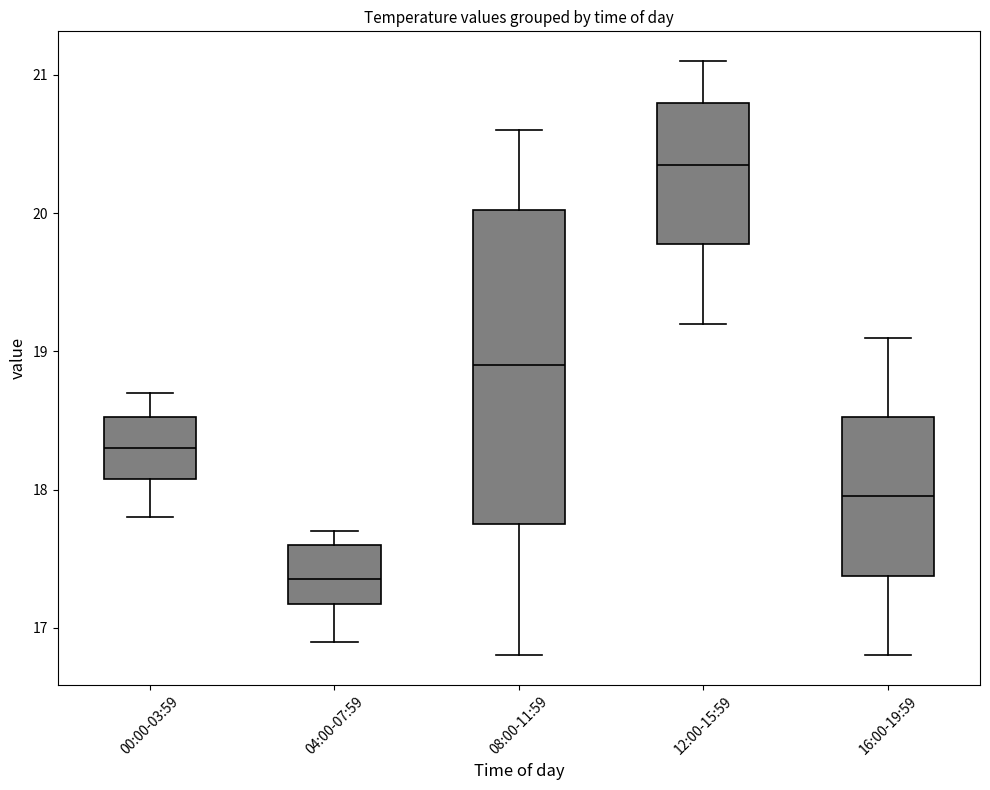

Reading left to right, read every box against the y-axis: the position of its median line, the range the box covers, and the ends of its whiskers. The values are not printed on the chart, so give them approximately, as read against the axis.

00:00-03:59: median 18.3, box 18.1 to 18.5, whiskers 17.8 to 18.7
04:00-07:59: median 17.4, box 17.2 to 17.6, whiskers 16.9 to 17.7
08:00-11:59: median 18.9, box 17.8 to 20.0, whiskers 16.8 to 20.6
12:00-15:59: median 20.4, box 19.8 to 20.8, whiskers 19.2 to 21.1
16:00-19:59: median 18.0, box 17.4 to 18.5, whiskers 16.8 to 19.1